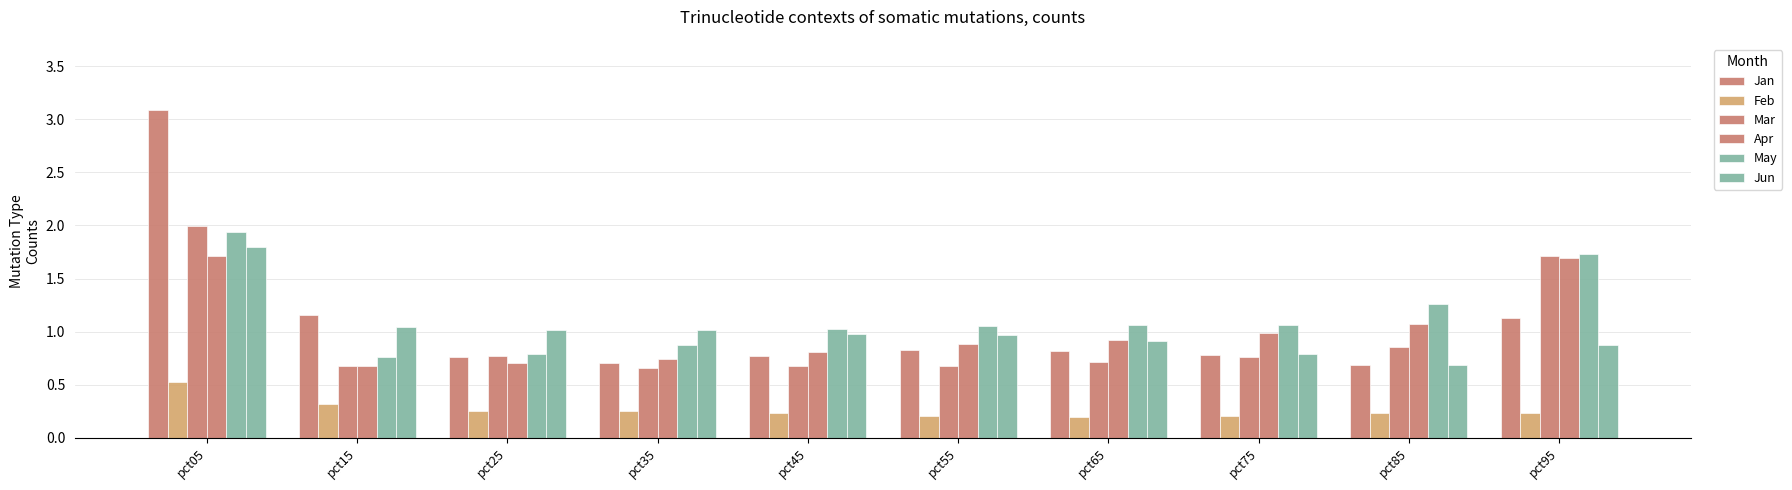

Does the chart contain stacked bars?

No